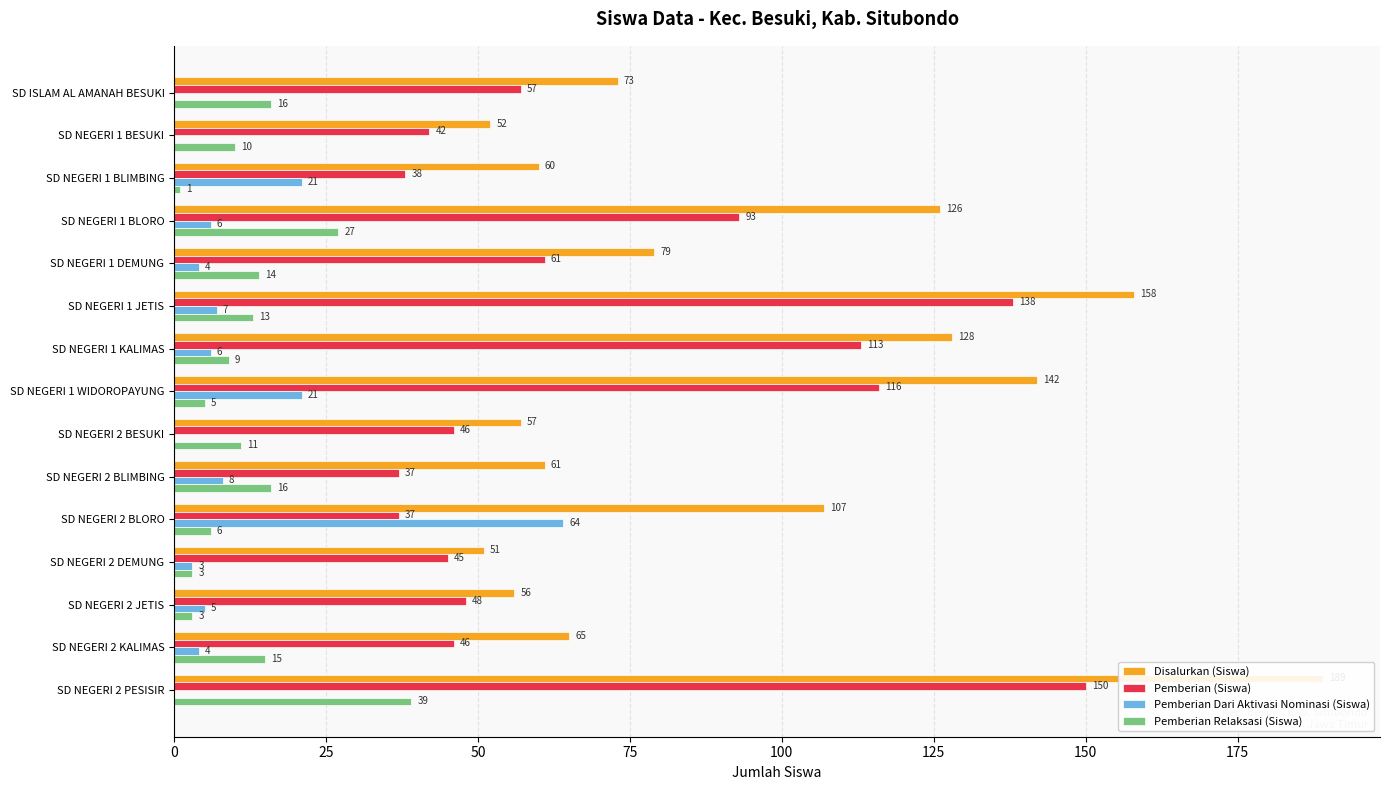

Which series has the largest total across all categories?

Disalurkan (Siswa)